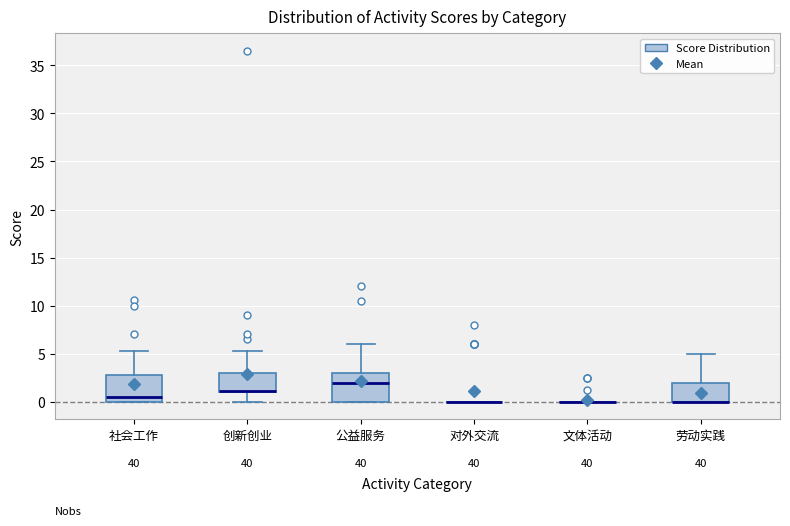

Where is the upper edge of the box for 公益服务 on the y-axis? The values are not printed on the chart, so give them approximately, as read against the axis.

3.0